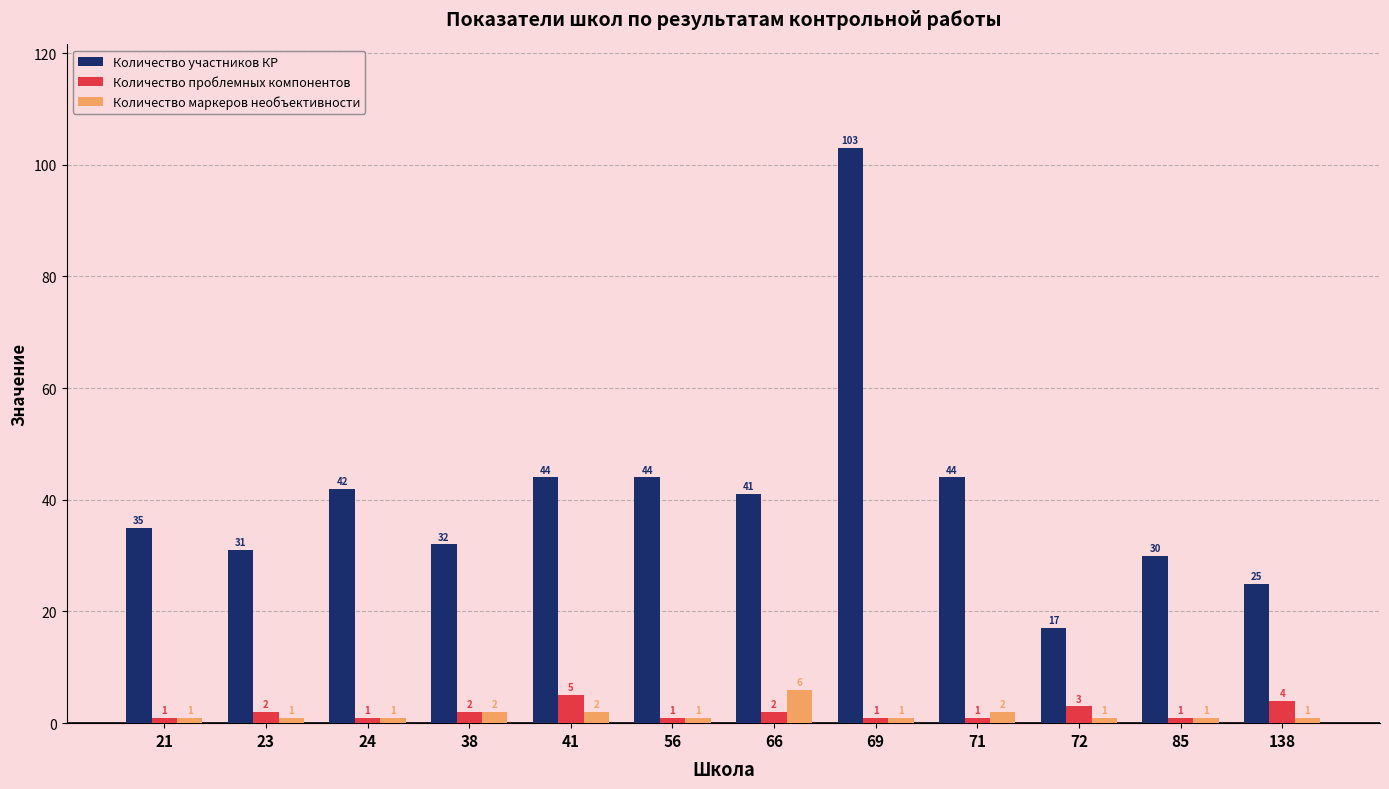

What is the value of the Количество участников КР bar at the 10th from the left?

17